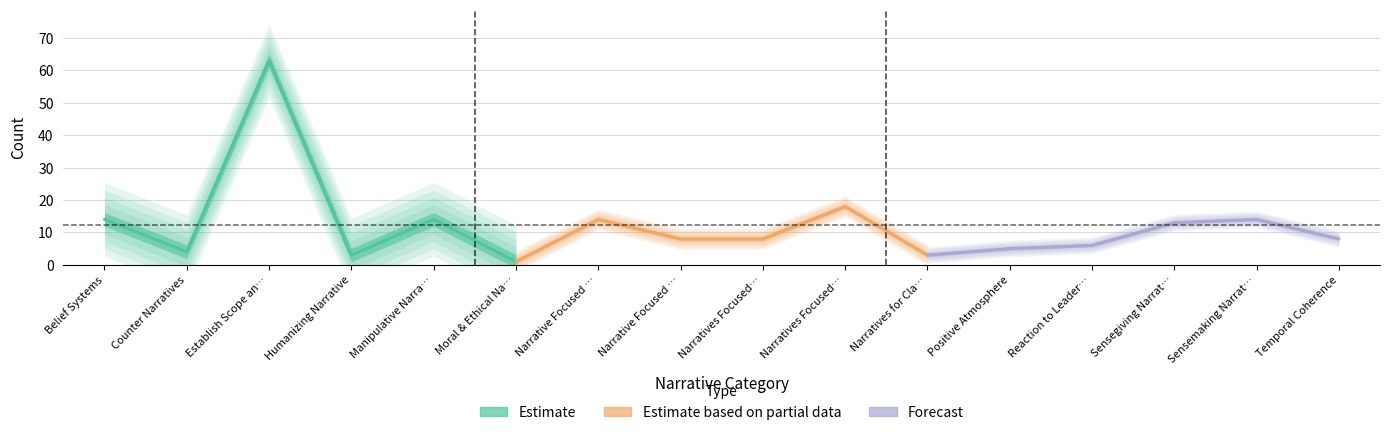

Which label corresponds to the largest value in the chart?

Establish Scope and Context of Narrative